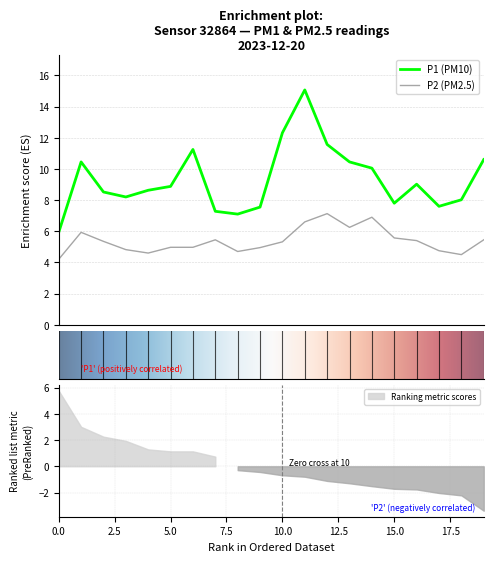

Rank the series at 00:25 from lowest to highest value.

P2, P1